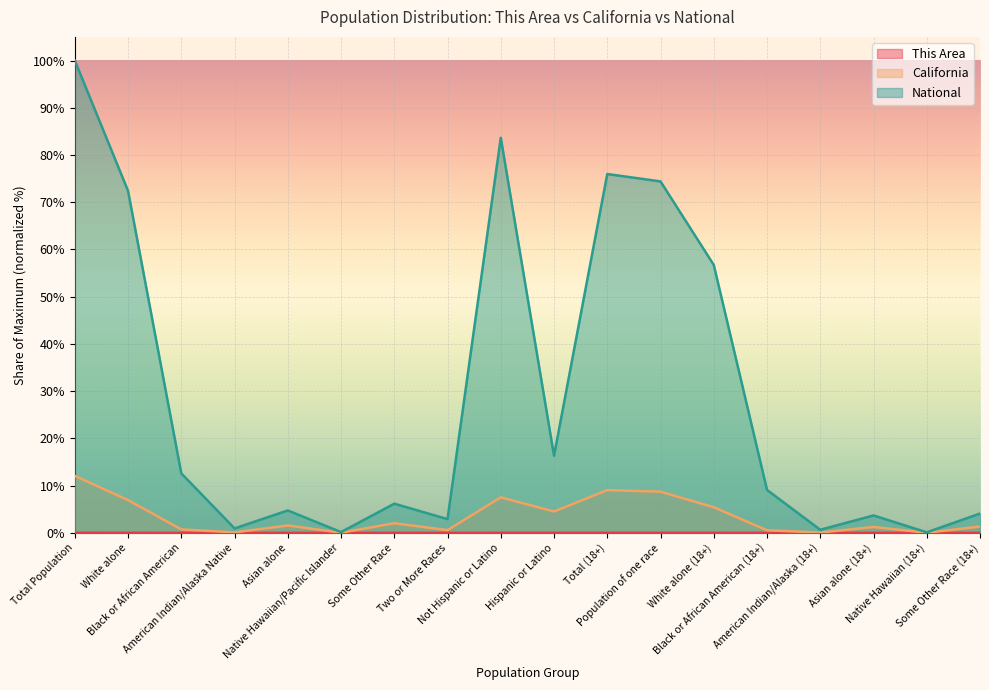

Which has a higher value, Two or More Races or Some Other Race (18+)?

Some Other Race (18+)